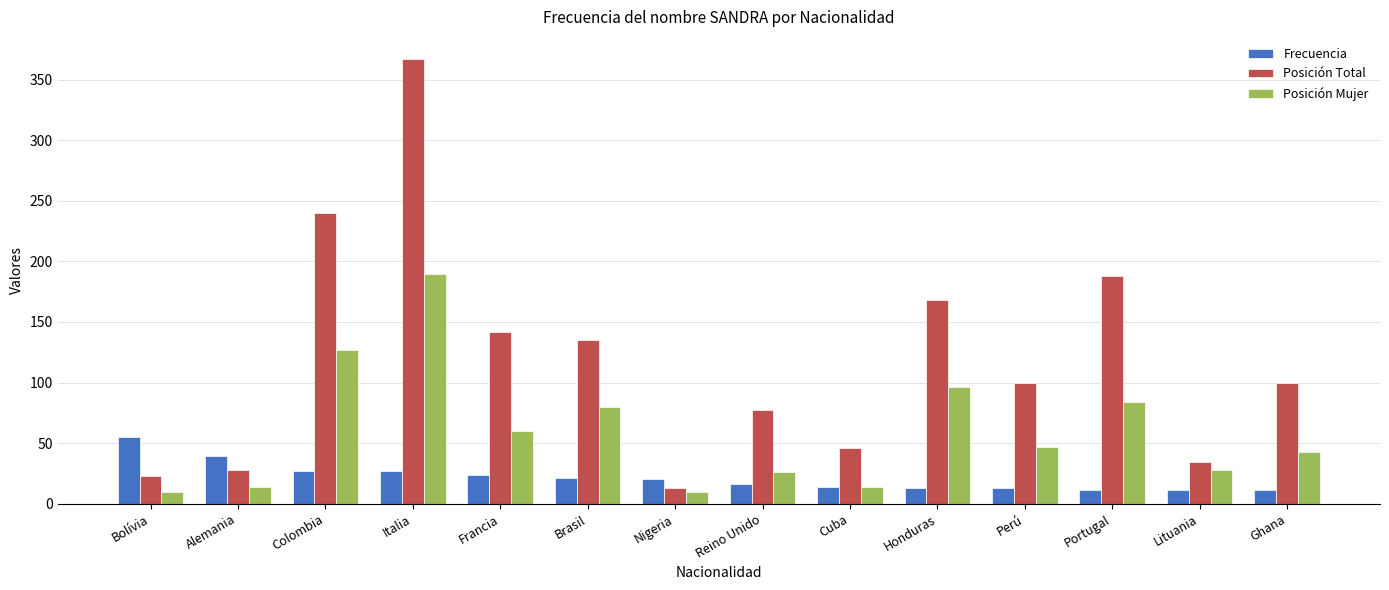

Is the value of Frecuencia at Colombia greater than the value of Posición Mujer at Cuba?

Yes